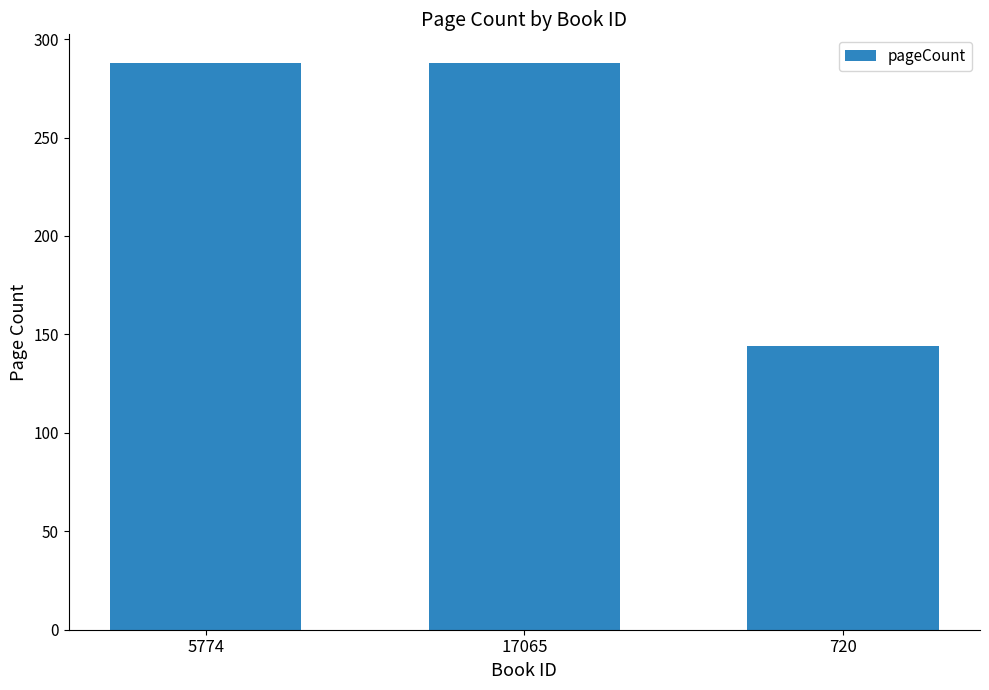

The chart shows a value of 188 at 720. True or false?

False